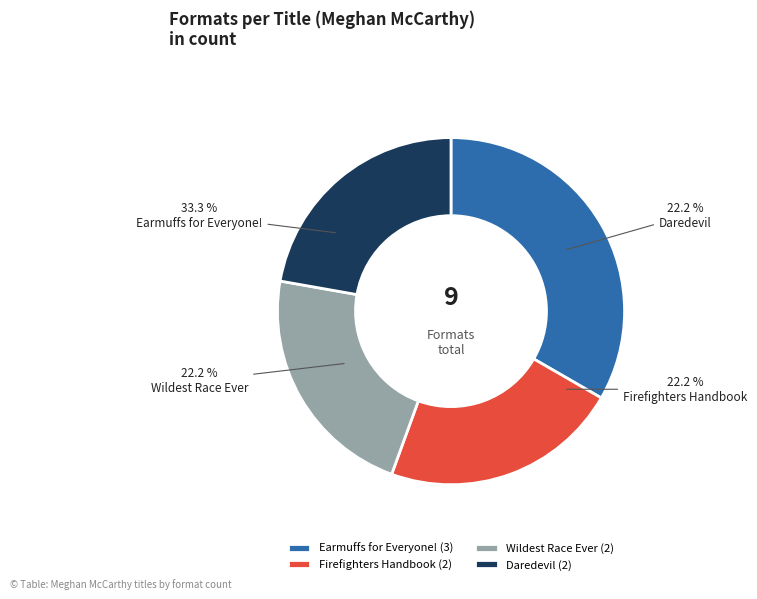

How many slices are in this pie chart?

4